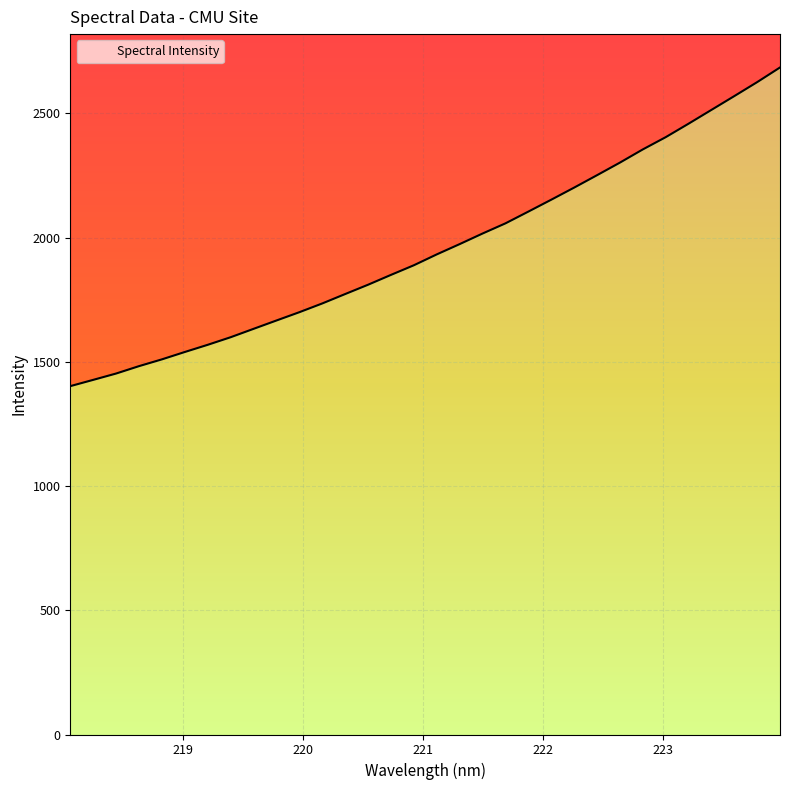

What is the difference between the second highest and minimum values?

1223.6